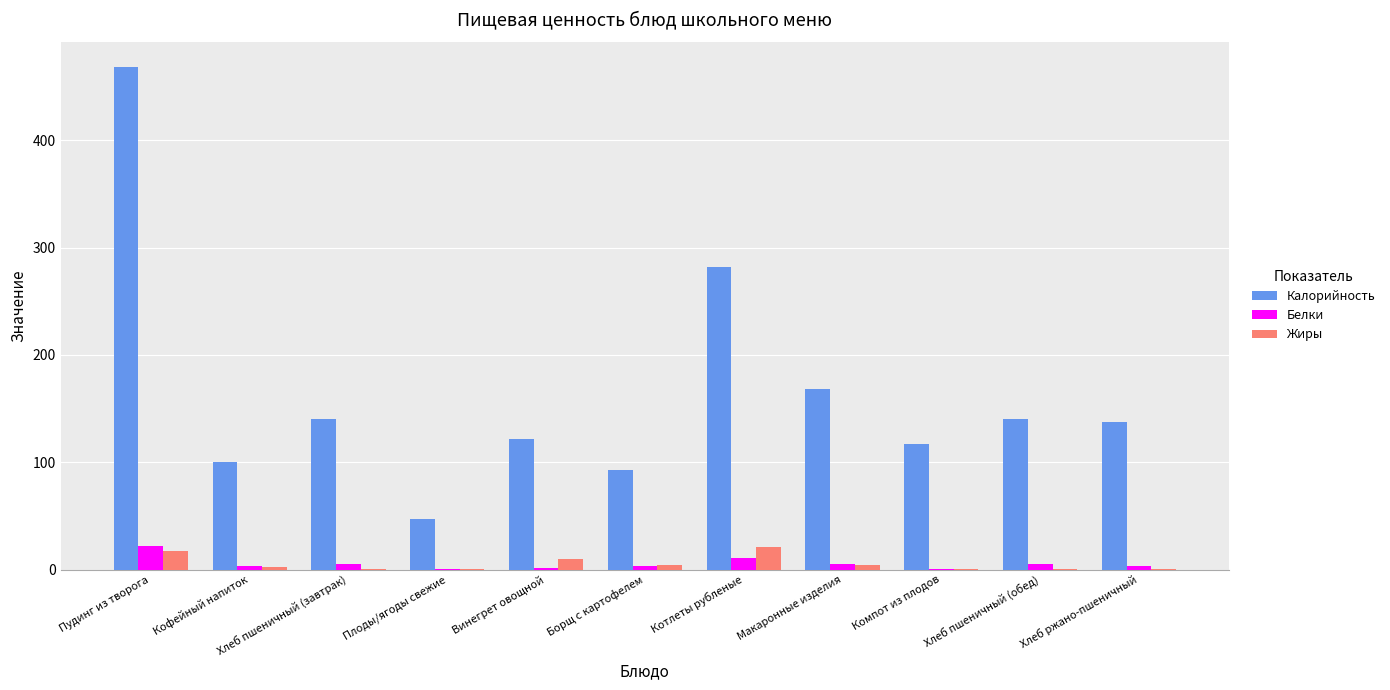

Which series changed the most between Кофейный напиток and Котлеты рубленые?

Калорийность